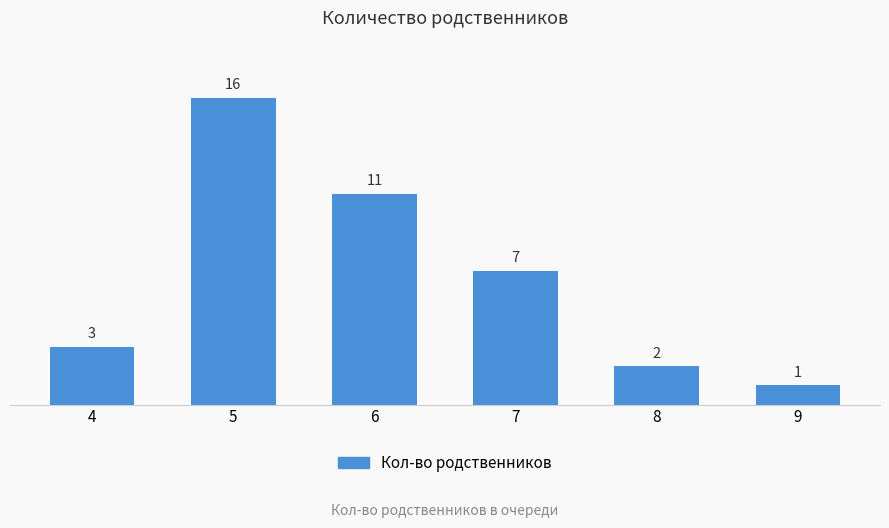

What is the value of the 1st bar from the left?

3